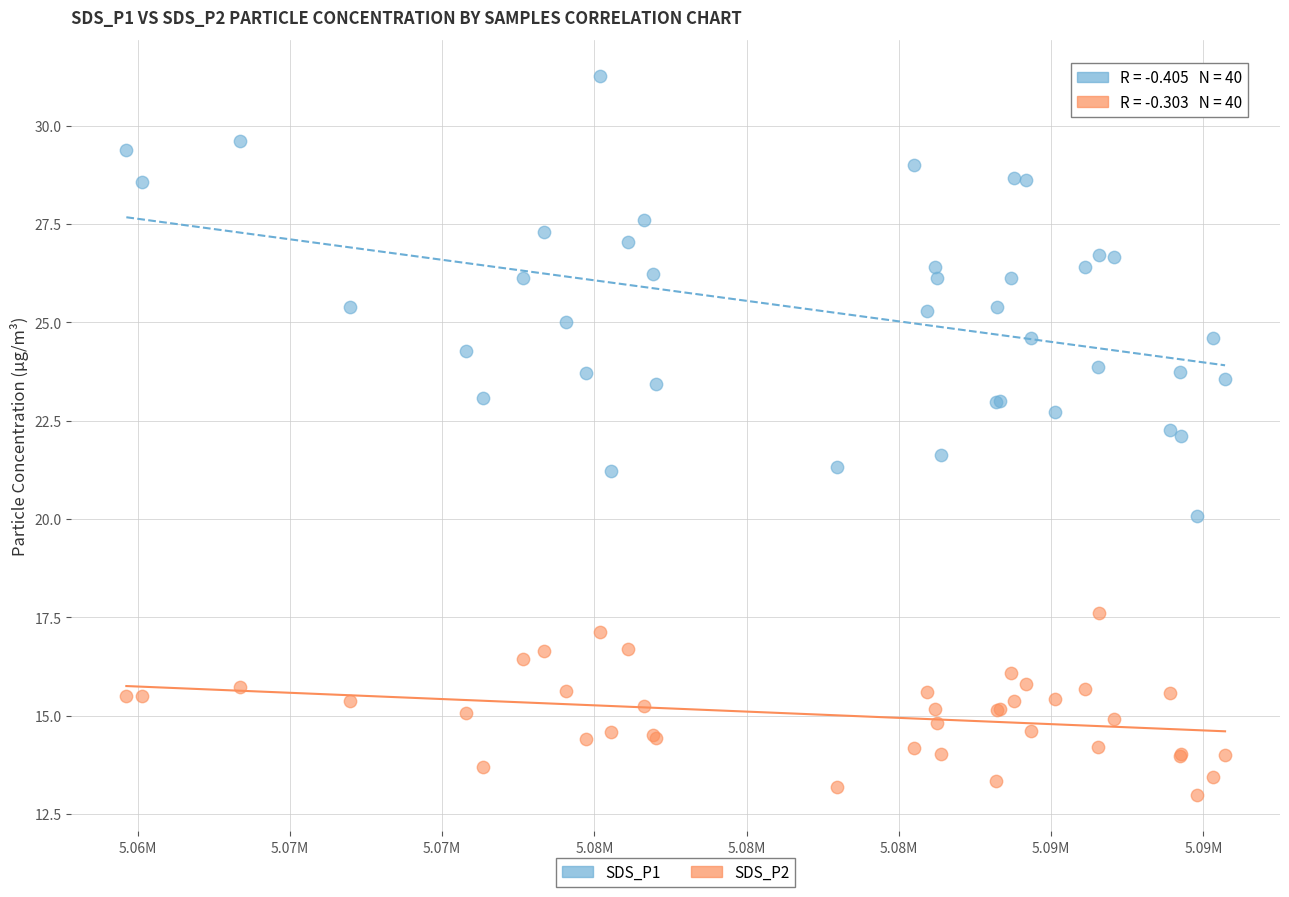

What are all the series names shown in the legend?

SDS_P1, SDS_P2